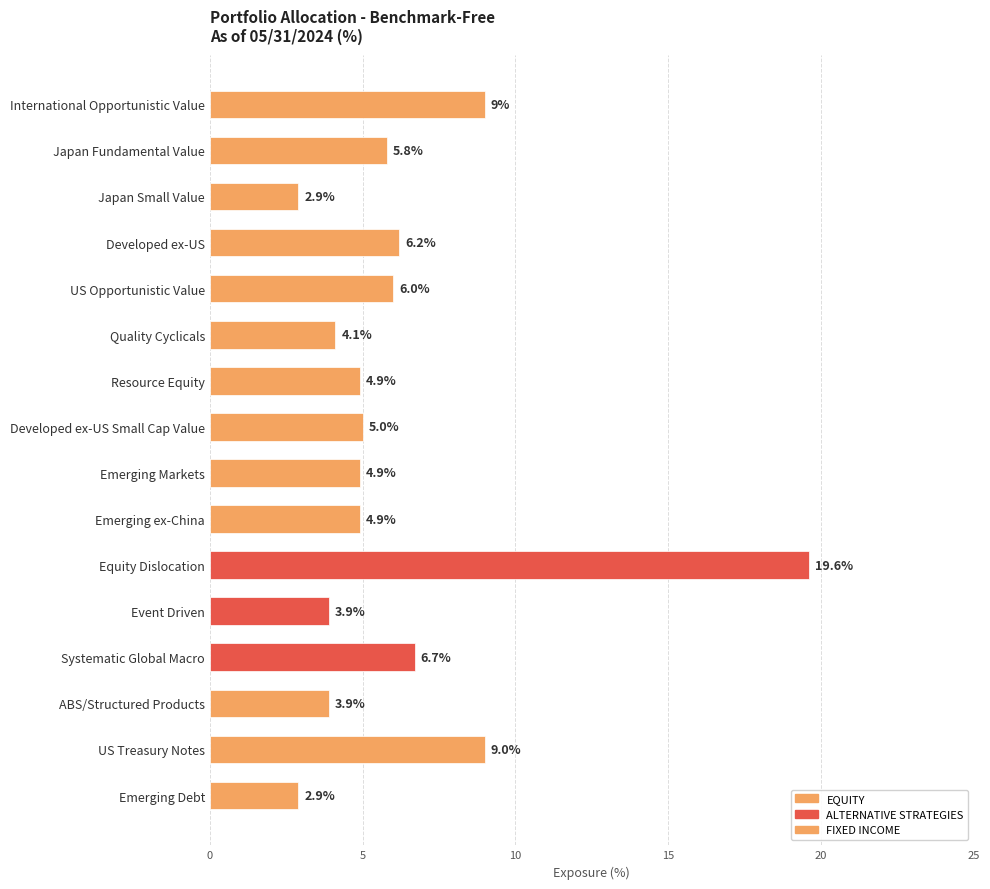

What is the sum of the values at Emerging Markets and Japan Fundamental Value?

10.7